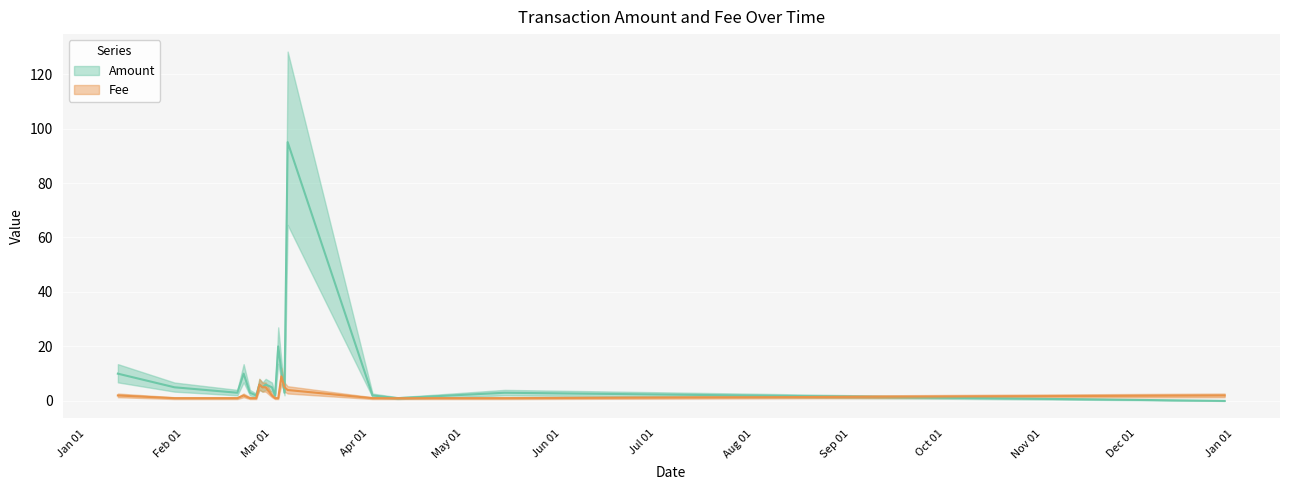

True or false: Fee has a value of 1.0 at 2017-02-22.

True